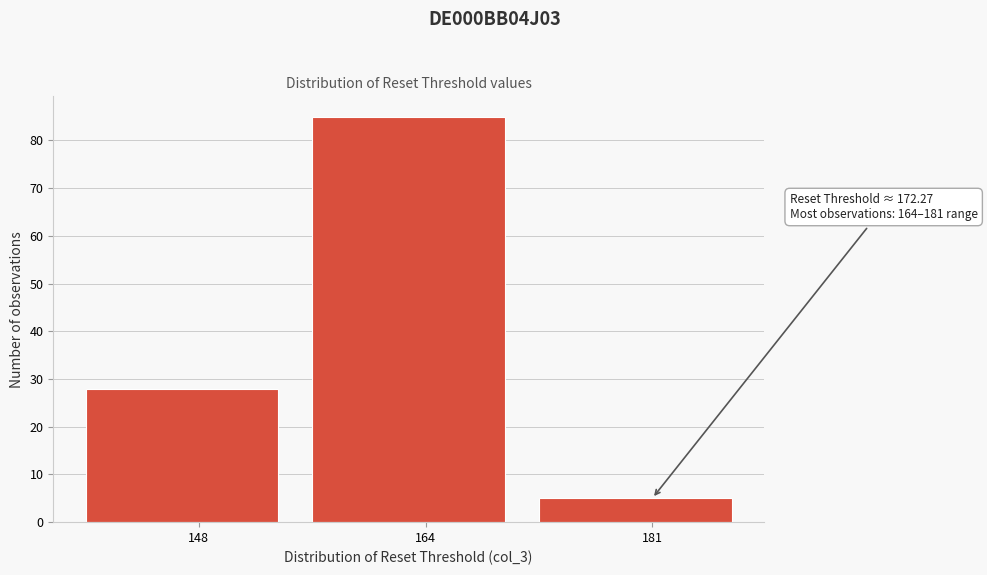

Reading left to right, what are all the values shown in this chart?

28	85	5